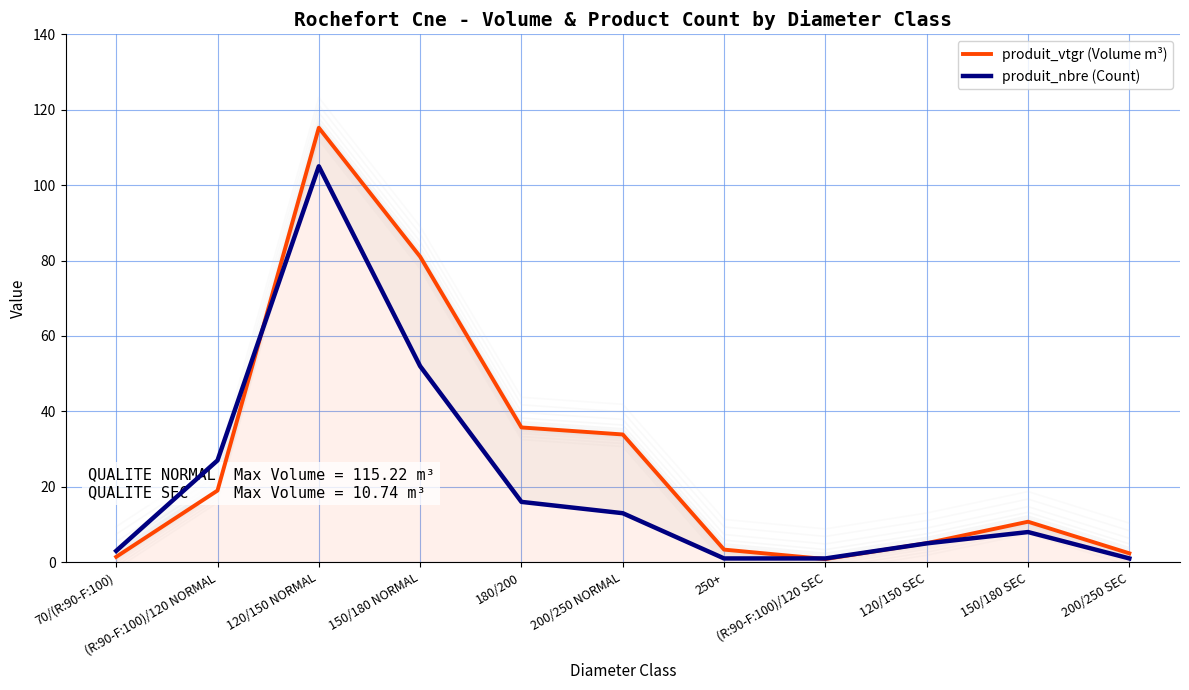

At which category is the sum across all series the highest?

120/150 NORMAL